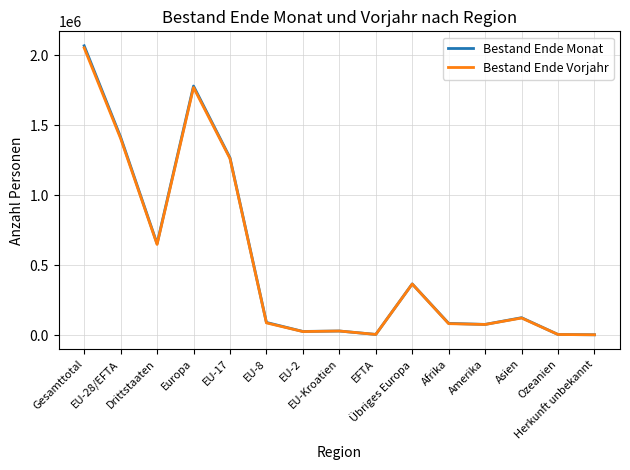

The Bestand Ende Vorjahr series shows 528413 at Übriges Europa. True or false?

False